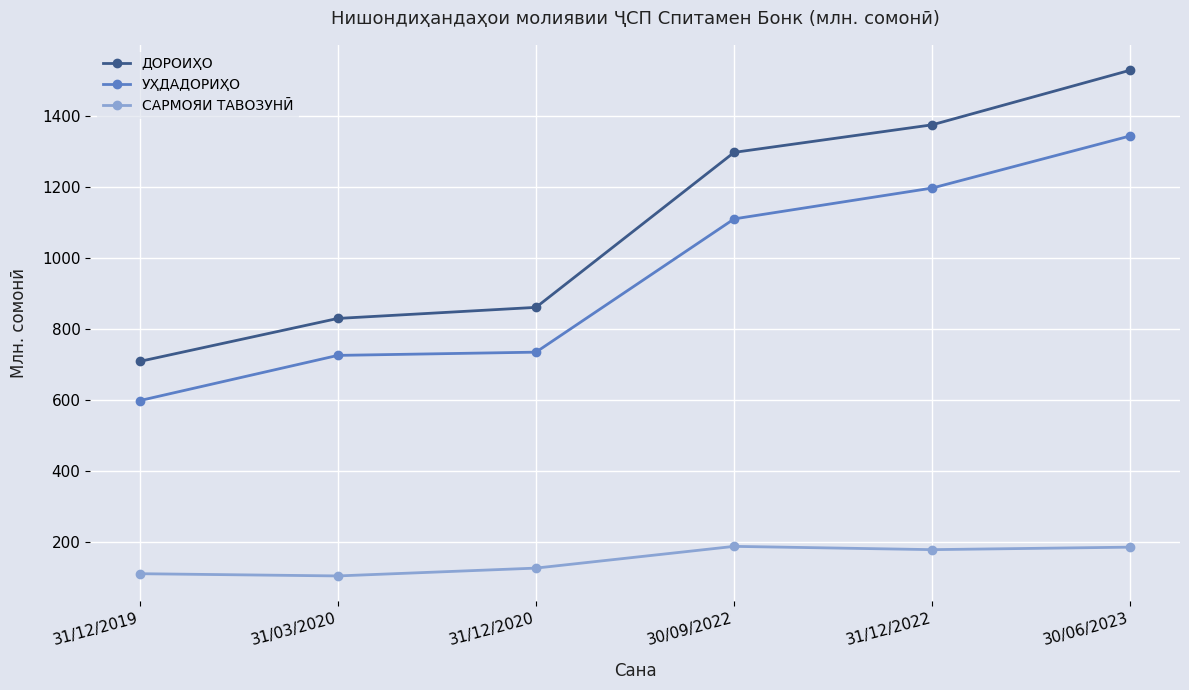

The САРМОЯИ ТАВОЗУНӢ series shows 178.1 at 31/12/2022. True or false?

True